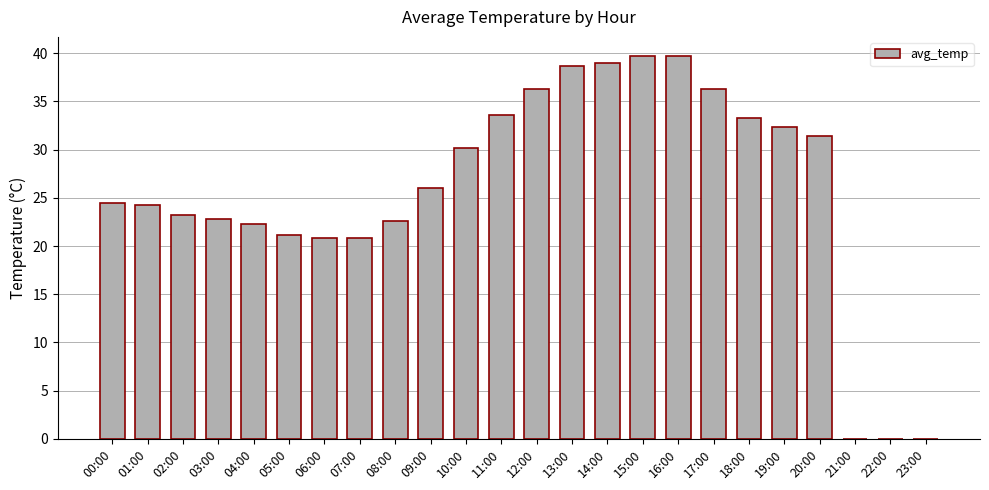

The chart shows a value of 9.8 at 02:00. True or false?

False